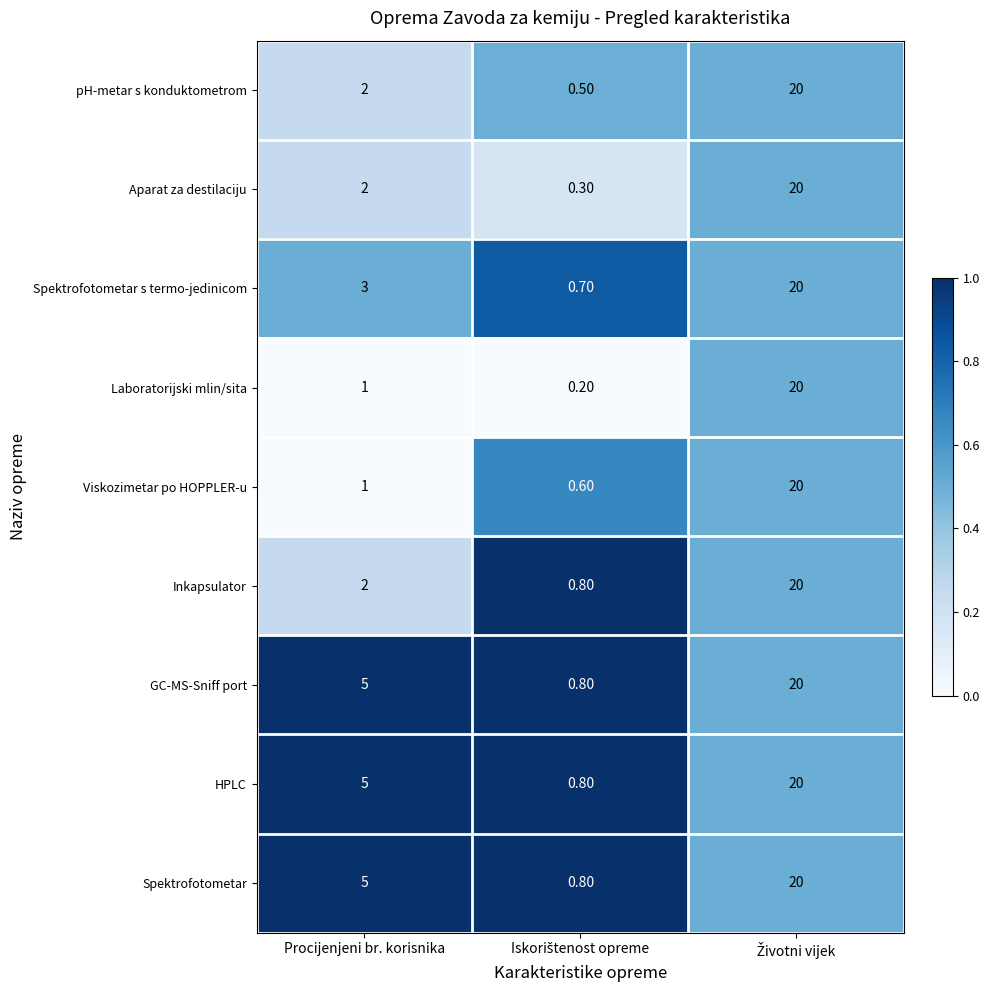

What is the average value of the Viskozimetar po HOPPLER-u series?

7.2